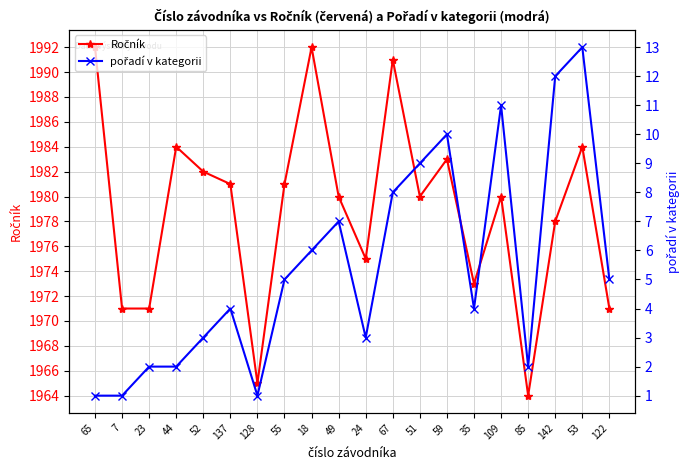

True or false: Ročník and pořadí v kategorii cross at least once.

False